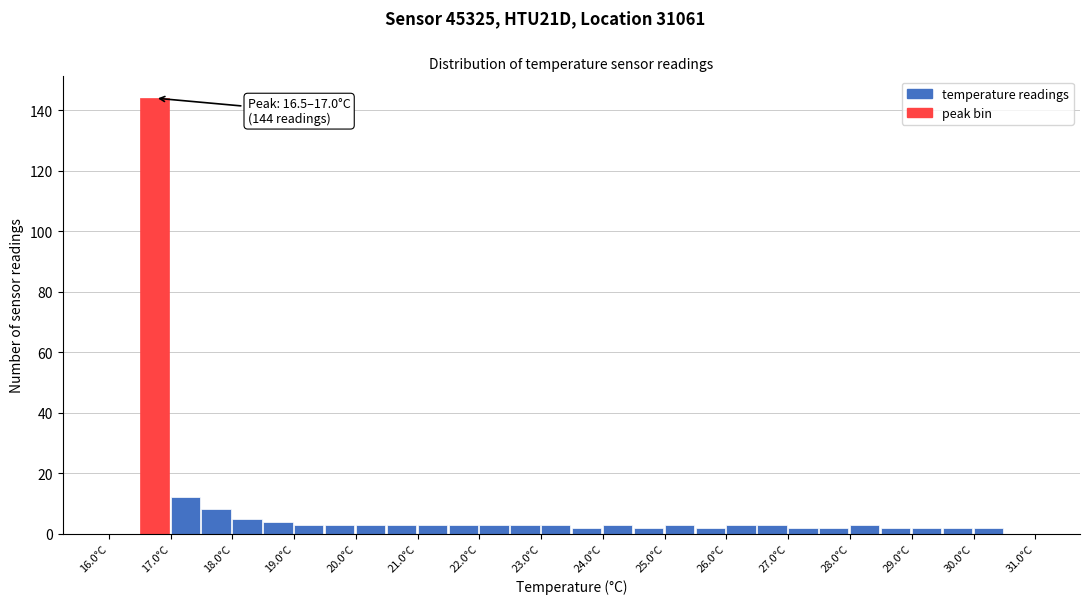

Which range on the x-axis has the tallest bar?

16.5 to 17.0